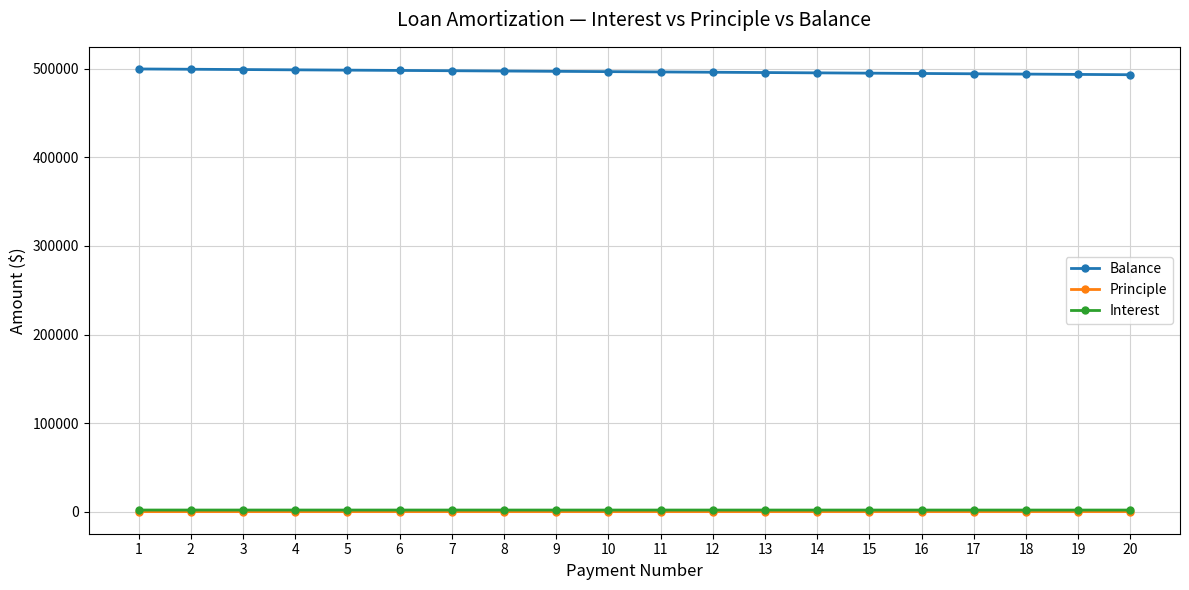

True or false: Interest and Balance cross at least once.

False